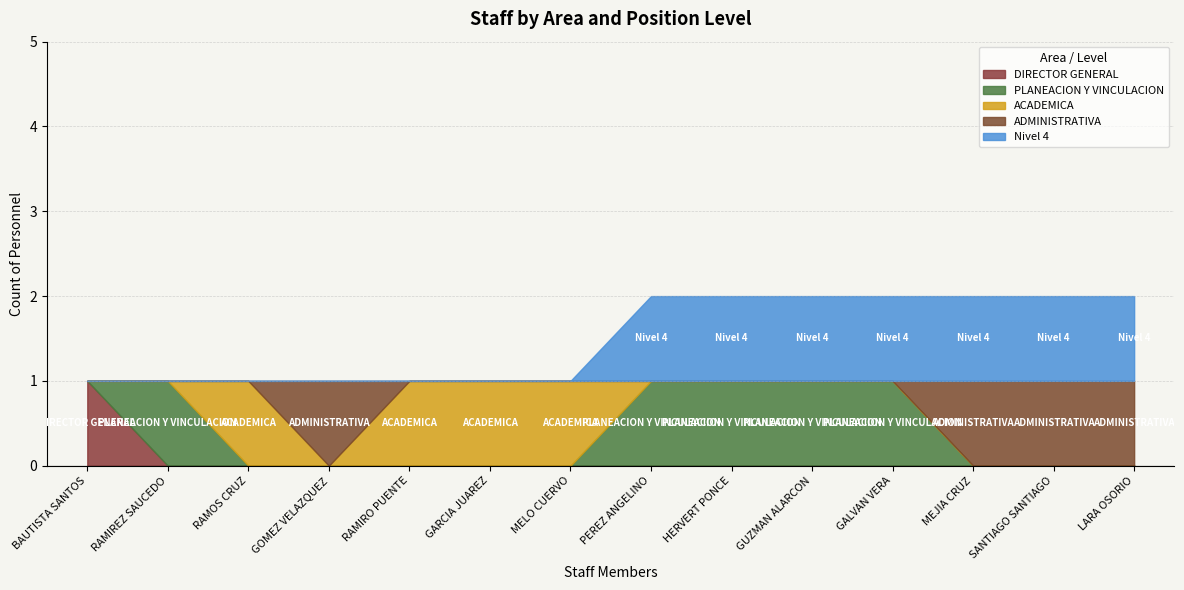

How many lines are shown in the chart?

5